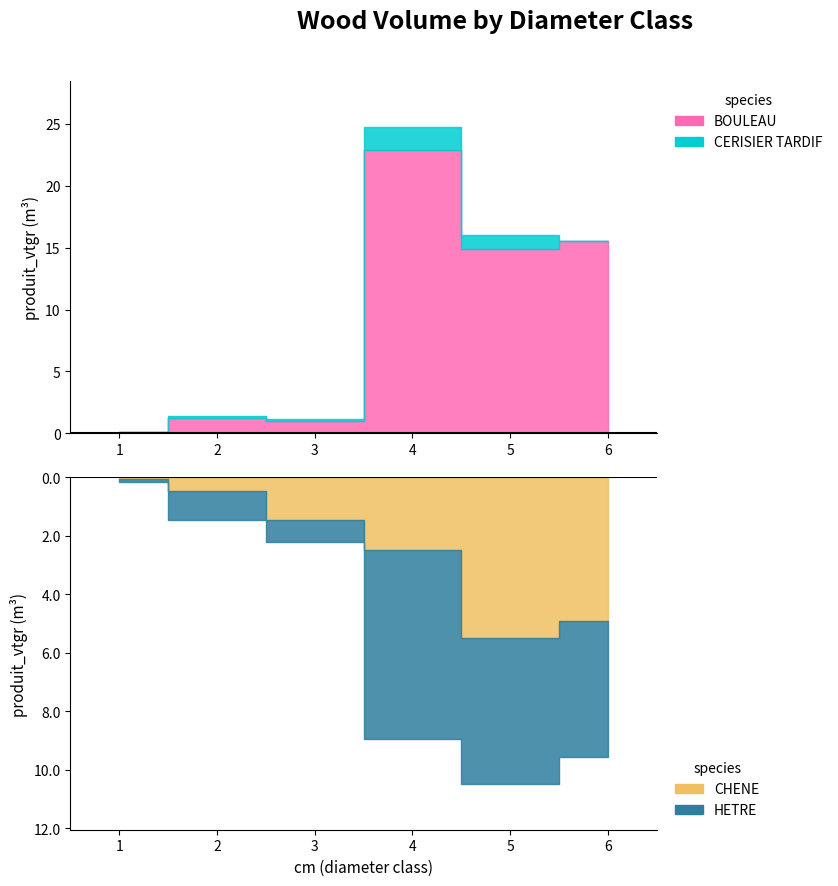

What is the difference between the maximum and minimum values in the CERISIER TARDIF series?

1.9